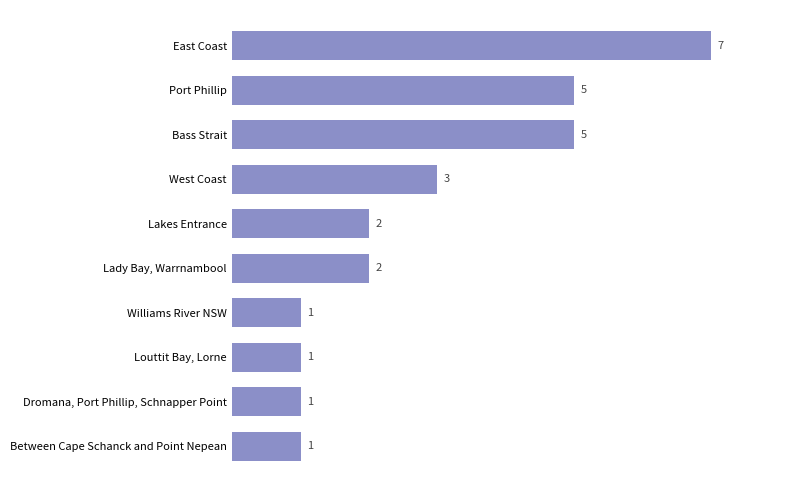

Reading top to bottom, list all the values displayed in this chart.

7	5	5	3	2	2	1	1	1	1